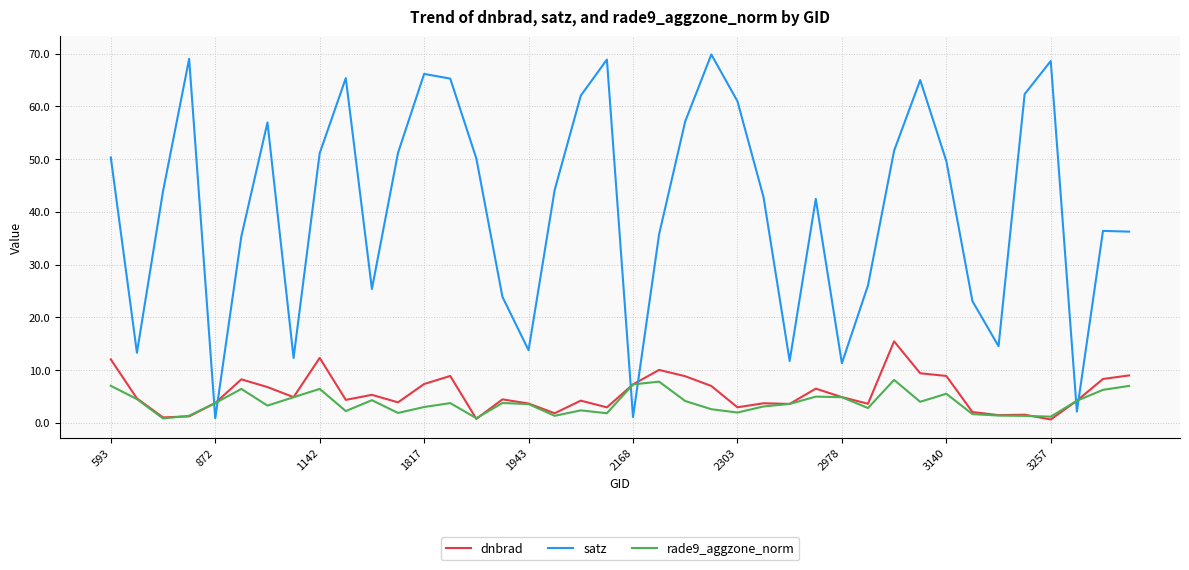

Rank the series by their maximum value, from lowest to highest.

rade9_aggzone_norm, dnbrad, satz